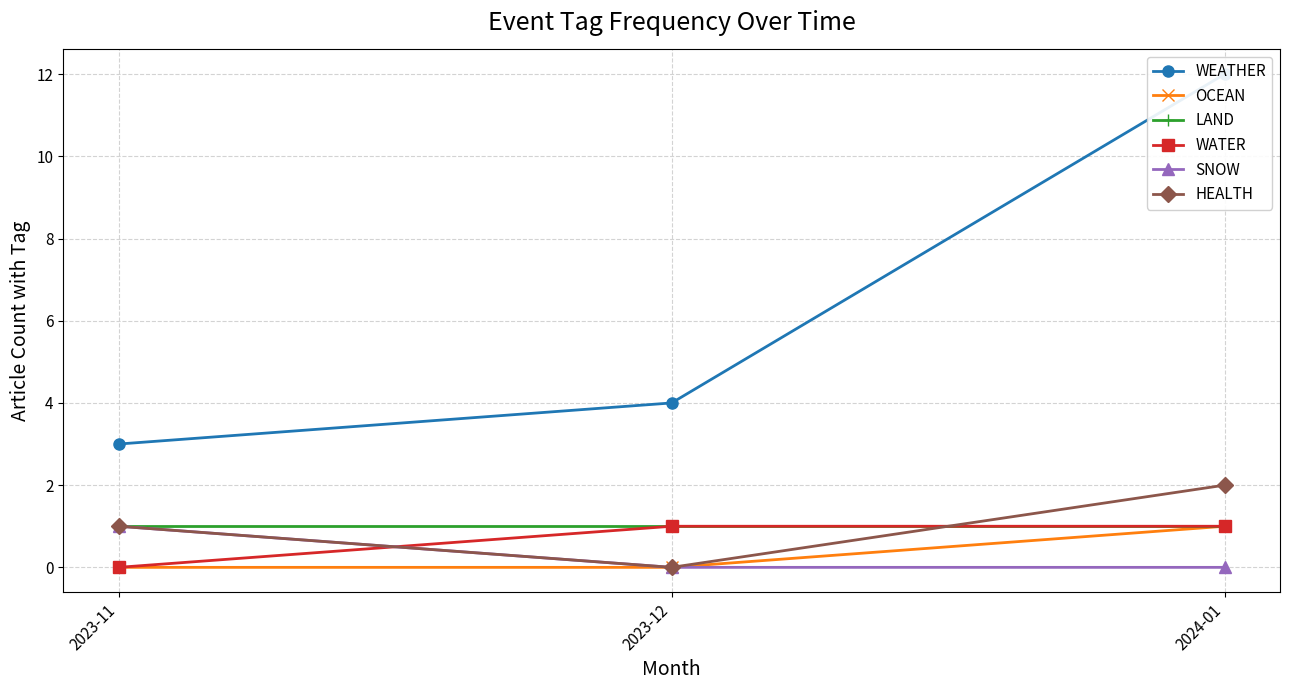

What are all the series names shown in the legend?

WEATHER, OCEAN, LAND, WATER, SNOW, HEALTH